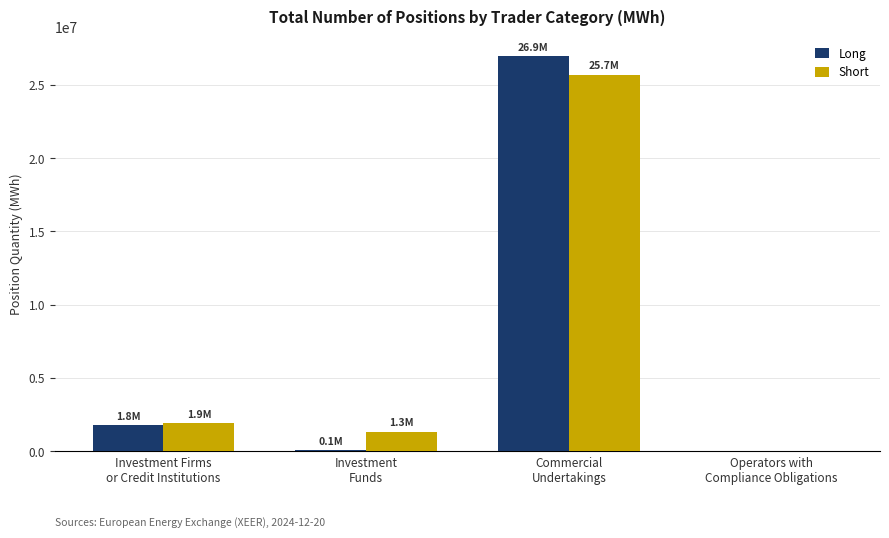

What is the total value across all series at Investment Firms
or Credit Institutions?

3672600